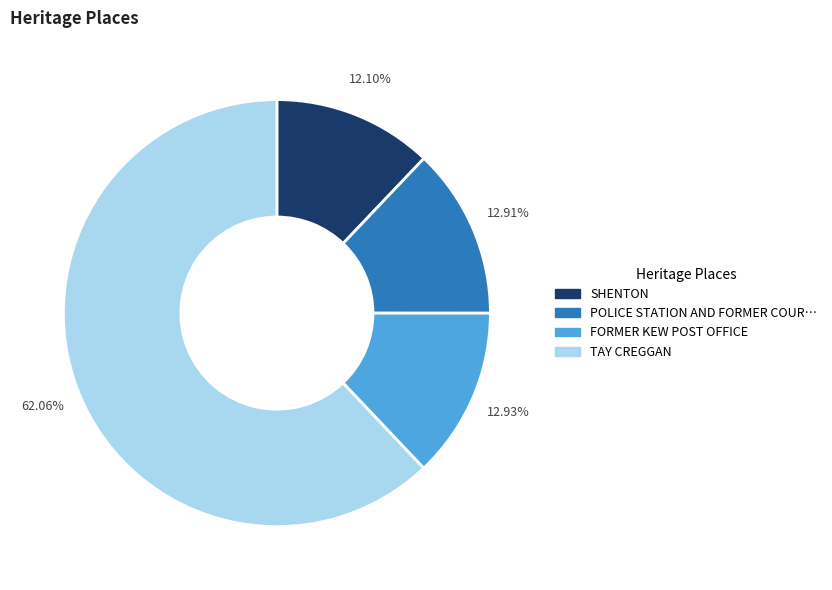

Does any single category account for the majority?

Yes